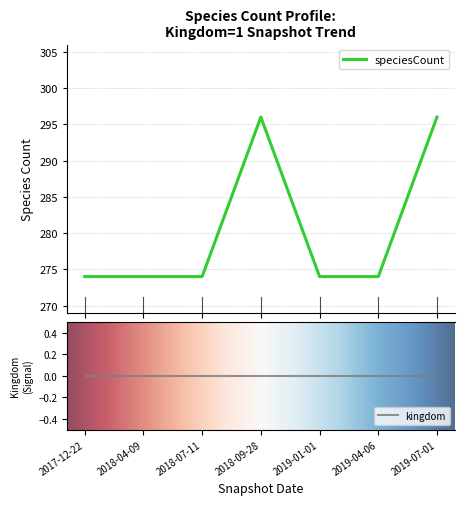

What position from the right is 2019-07-01?

1